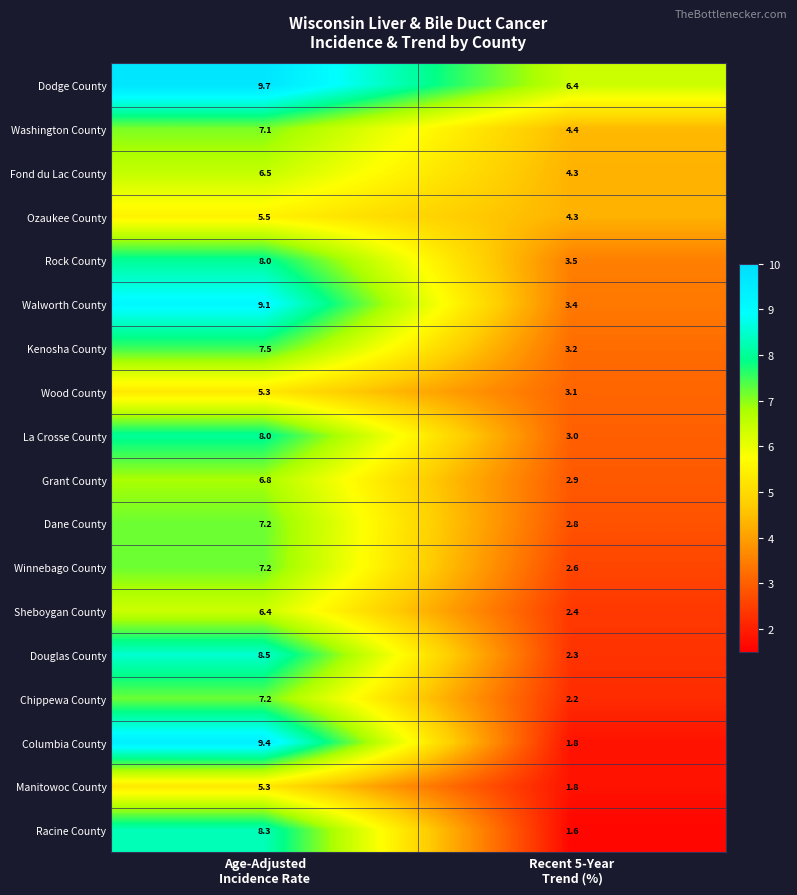

Which series has the largest total across all categories?

Dodge County